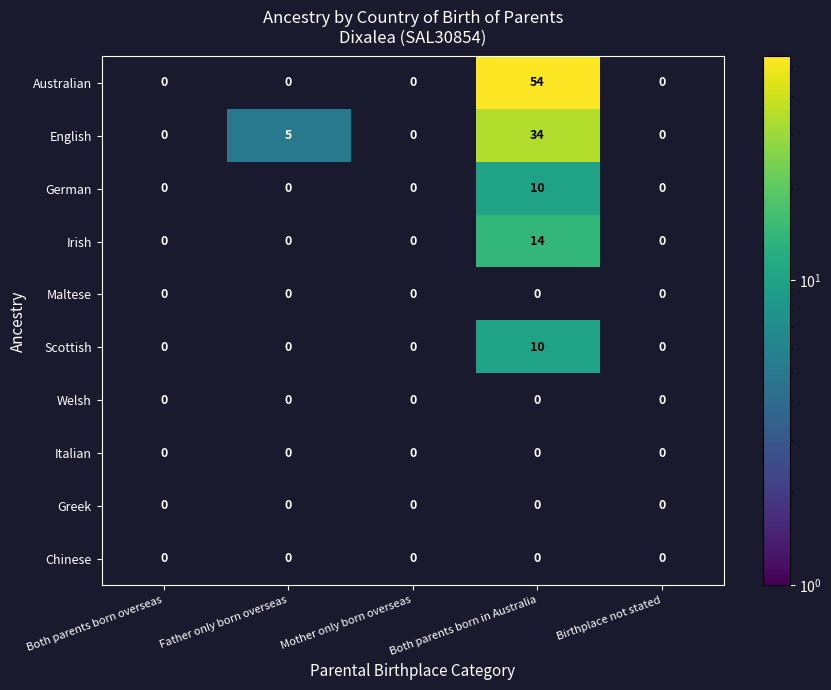

Is it true that English equals 44.8 at Both parents born in Australia?

False